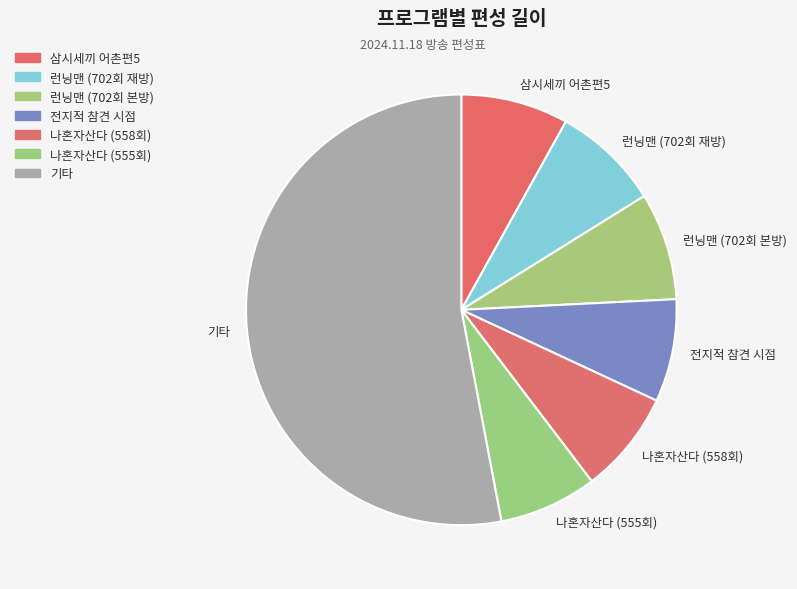

Is the sum of 런닝맨 (702회 본방) and 런닝맨 (702회 재방) greater than half?

No